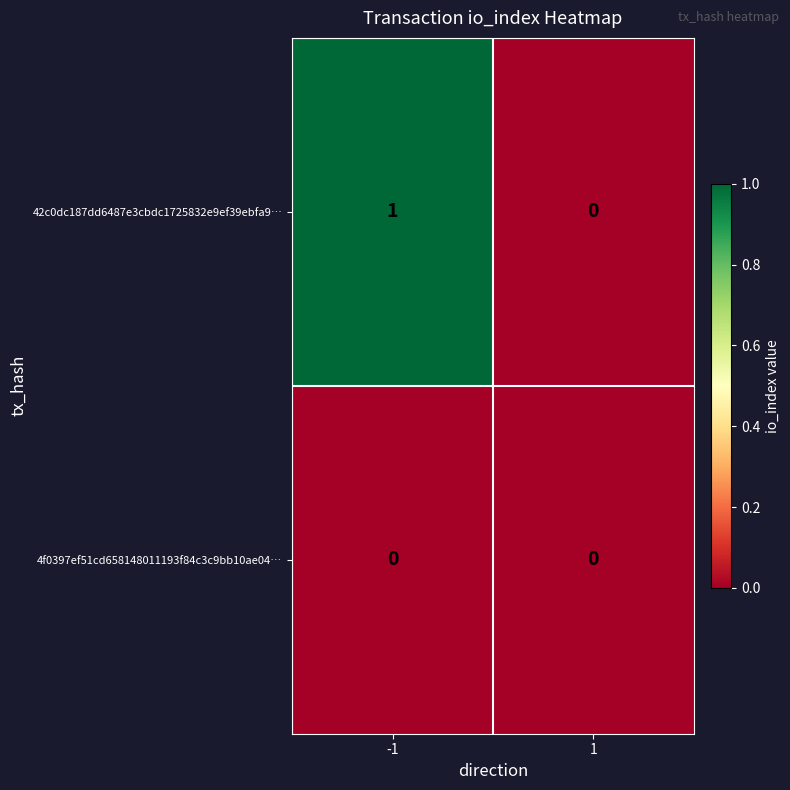

Between -1 and 1, which series saw the biggest shift?

42c0dc187dd6487e3cbdc1725832e9ef39ebfa9…